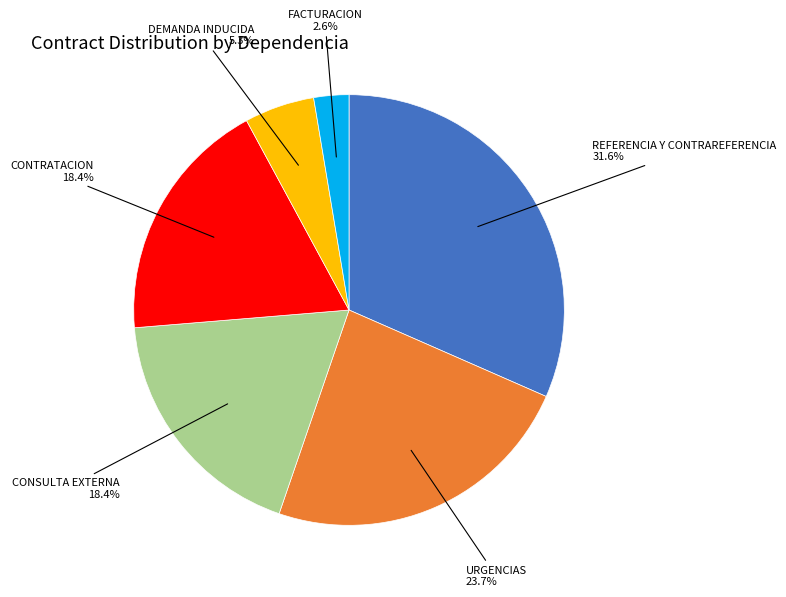

Which category has the smallest portion of the pie?

FACTURACION